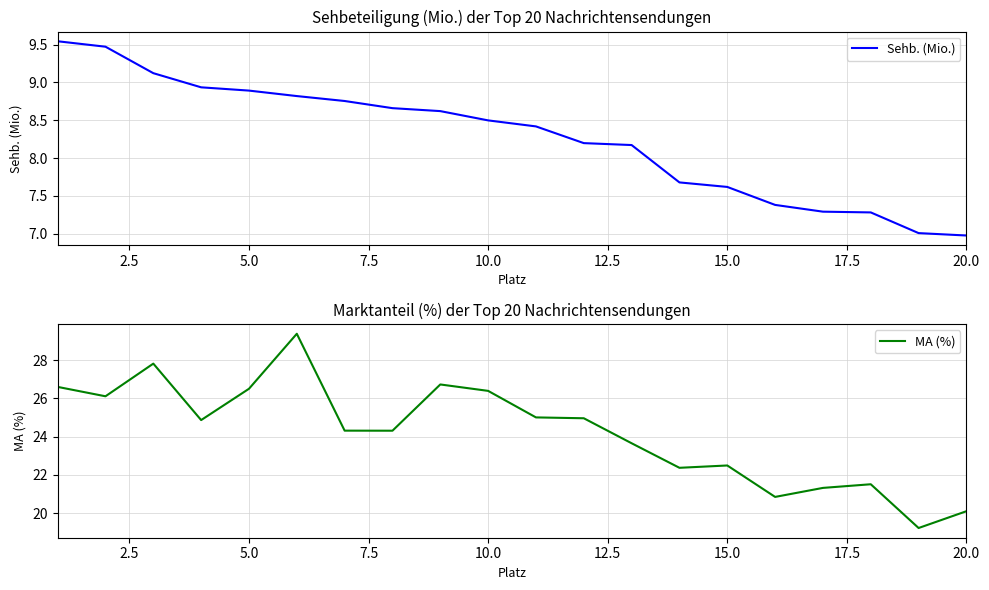

What is the maximum value for MA (%)?

29.4